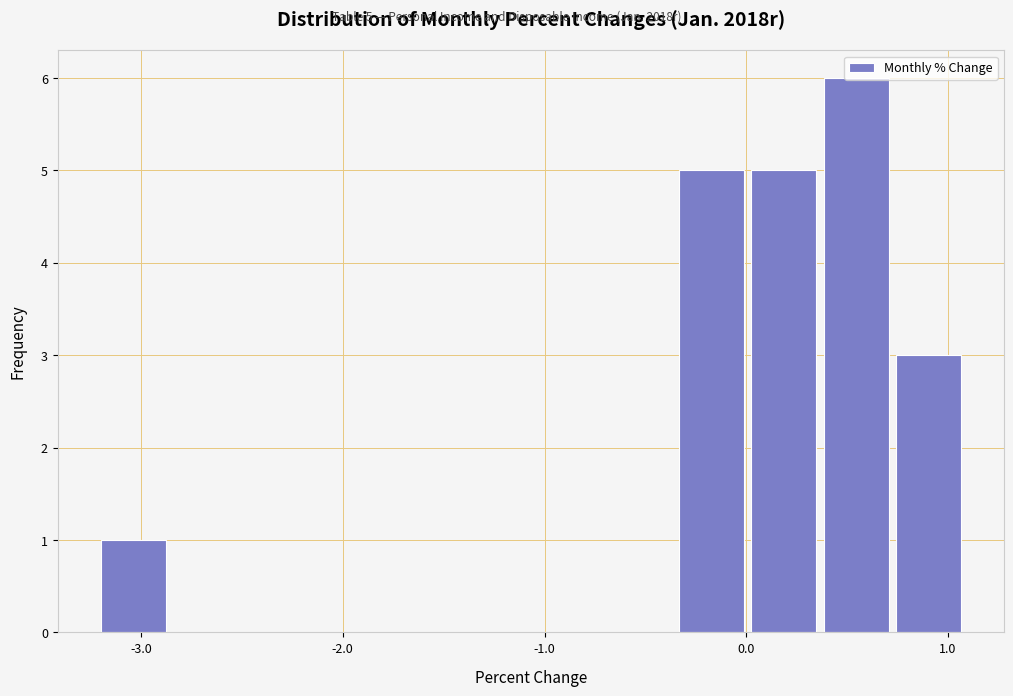

Read against the x-axis, roughly where is the centre of the tallest bar?

0.5